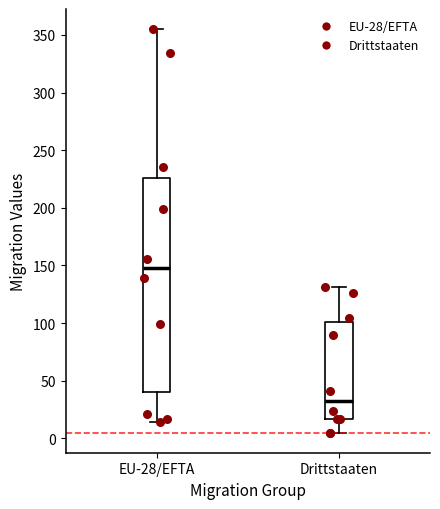

Reading left to right, transcribe this box plot: for each box, give where its median line is, the range the box spans, and where its two whiskers end, as read against the y-axis. The values are not printed on the chart, so give them approximately, as read against the axis.

EU-28/EFTA: median 150, box 40 to 225, whiskers 15 to 355
Drittstaaten: median 35, box 15 to 100, whiskers 5 to 130